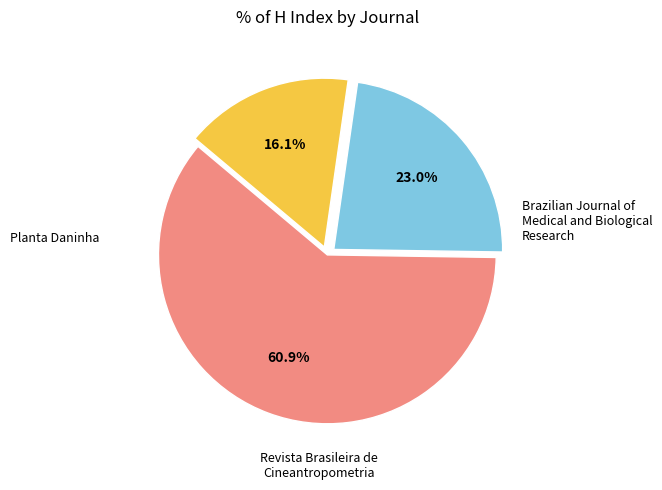

To the nearest percent, what is the combined percentage of Revista Brasileira de Cineantropometria and Planta Daninha?

39%